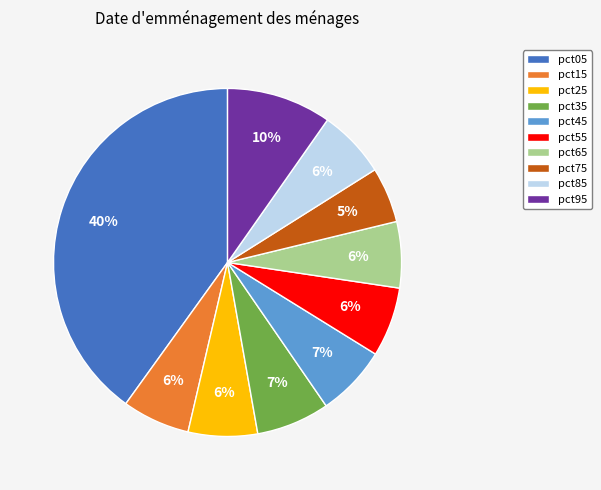

How many slices are in this pie chart?

10